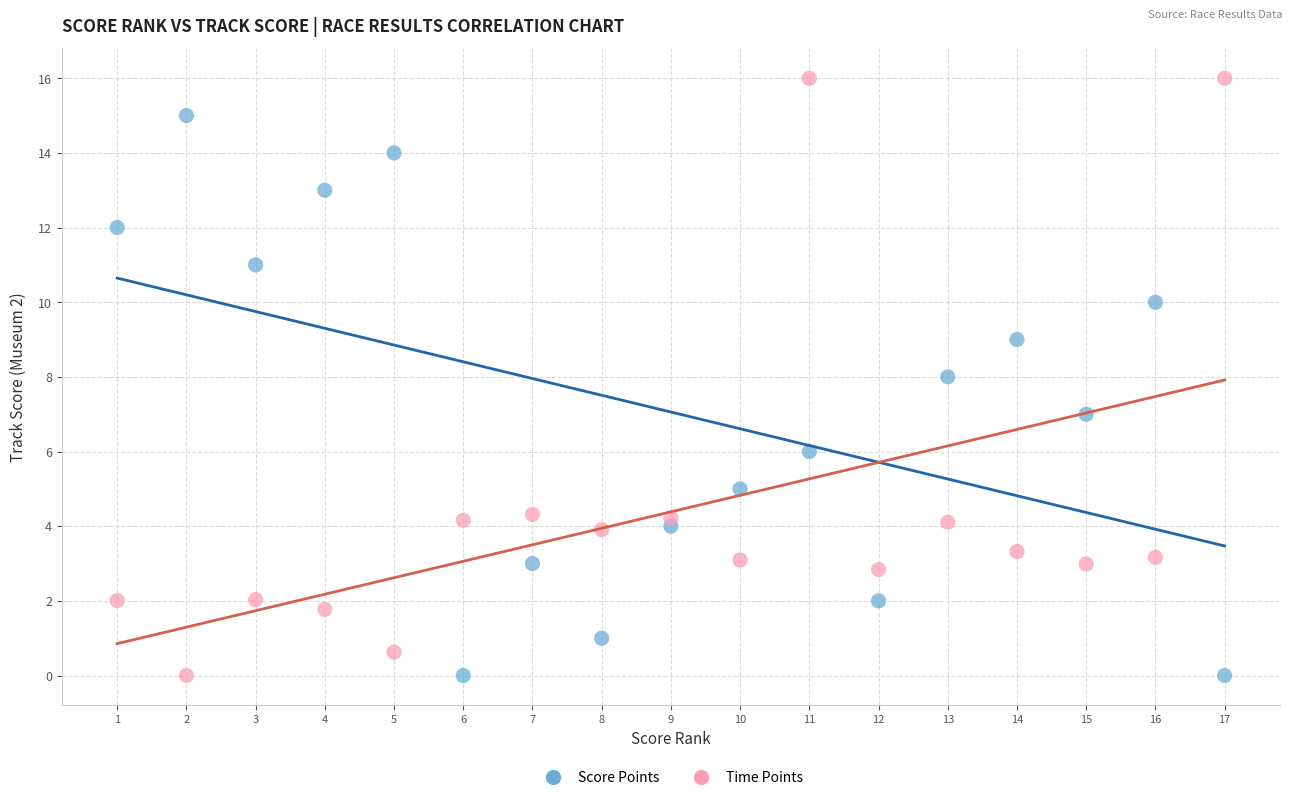

Across all data points, what is the range of Y values (max minus min)?

16.0